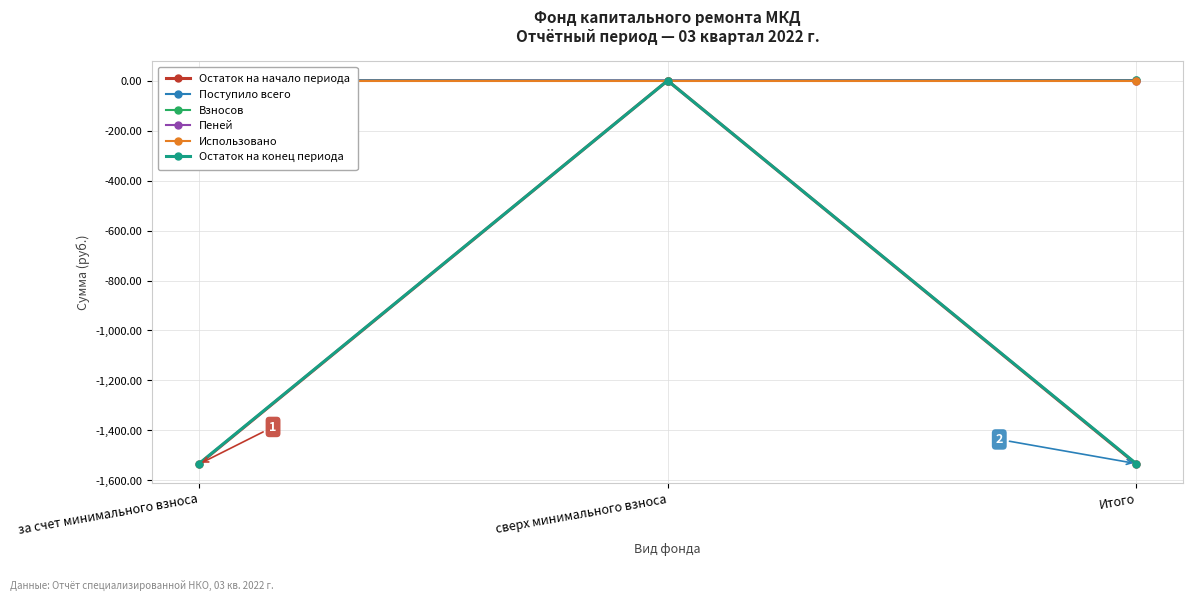

Reading right to left, transcribe all the data shown in this chart.

Остаток на начало периода: -1534.4	0.0	-1534.4
Поступило всего: 1.8	0.0	1.8
Взносов: 1.7	0.0	1.7
Пеней: 0.1	0.0	0.1
Использовано: 0.0	0.0	0.0
Остаток на конец периода: -1532.6	0.0	-1532.6